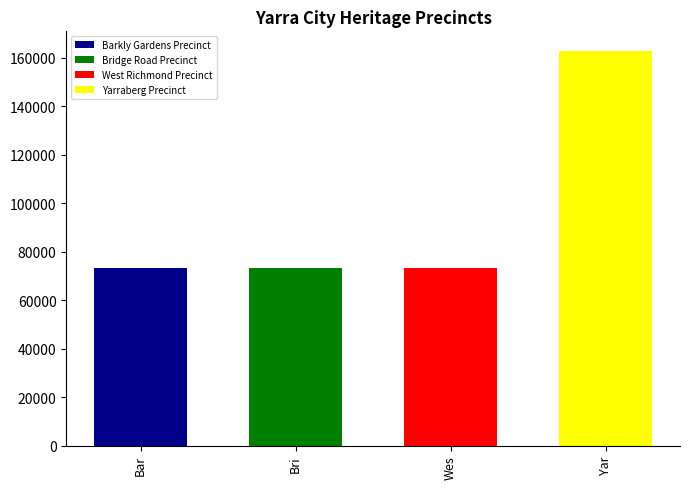

What is the ratio of the value at West Richmond Precinct to the value at Barkly Gardens Precinct?

1.0